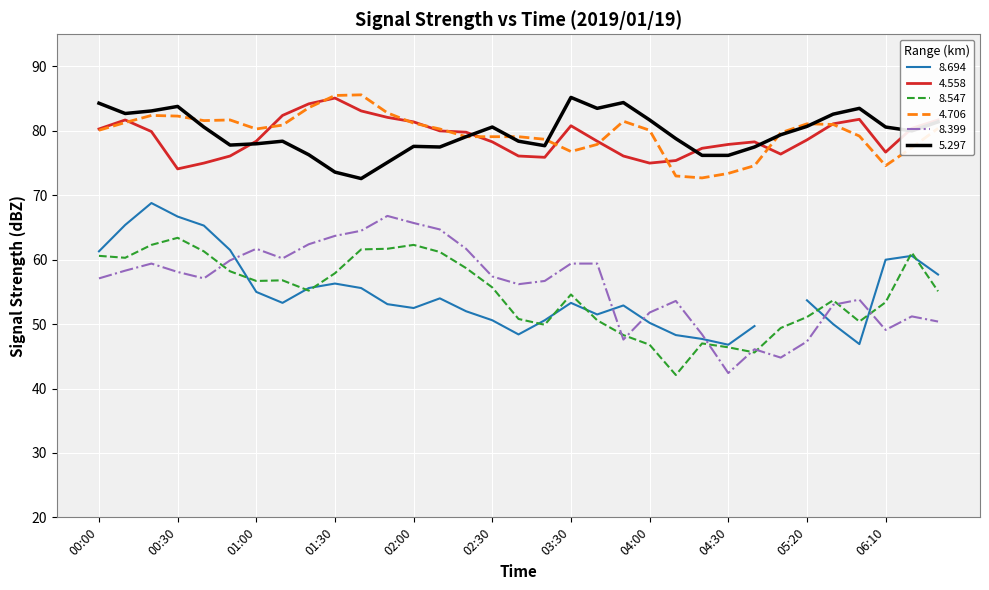

True or false: 4.706 and 8.547 intersect in this chart.

False